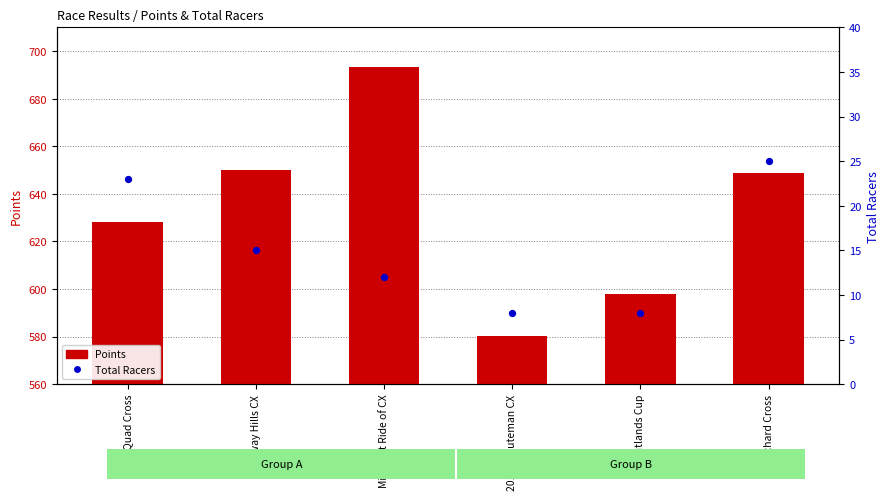

Which series has the largest Y range (max minus min)?

Points